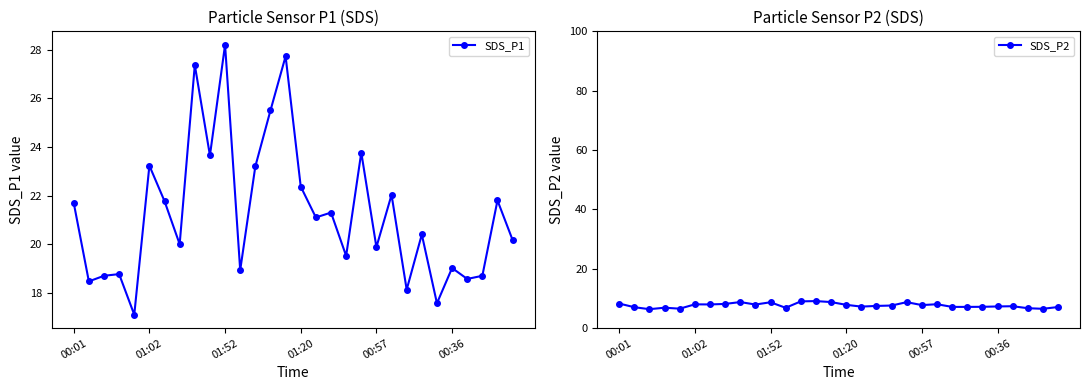

How many interior local peaks does the SDS_P1 series have?

11